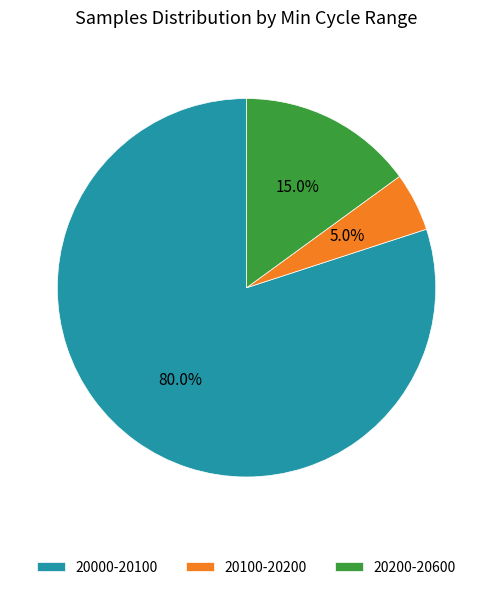

Rank the categories by value from lowest to highest.

20100-20200, 20200-20600, 20000-20100